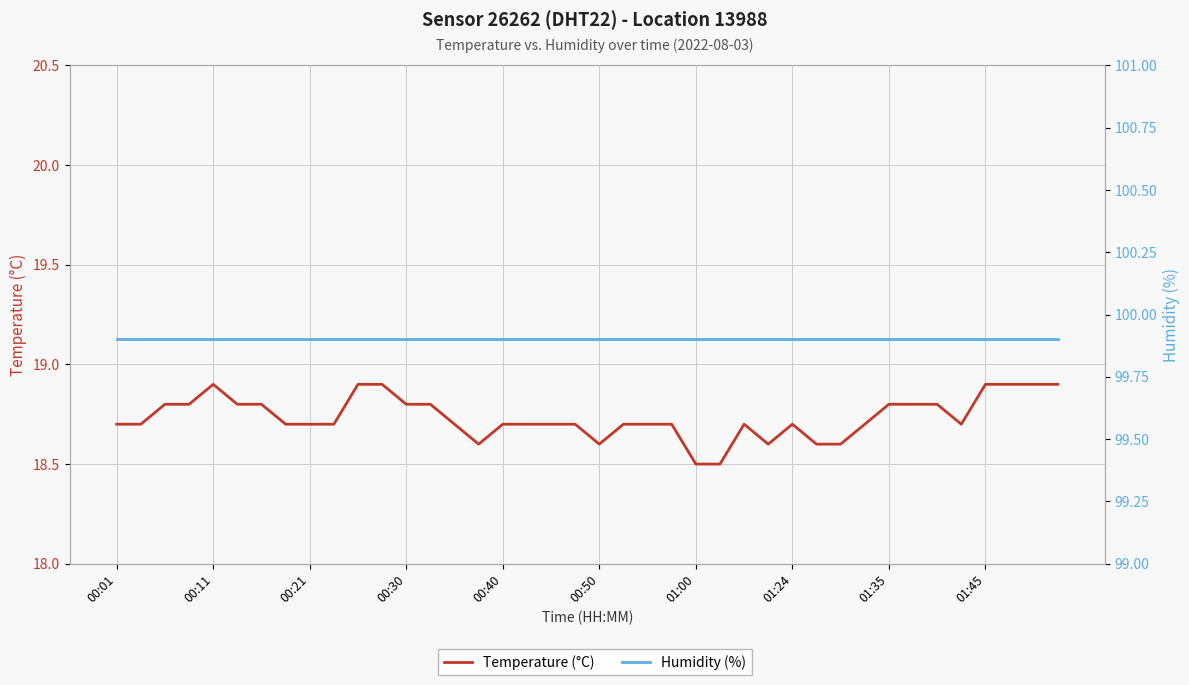

True or false: Temperature (°C) and Humidity (%) intersect in this chart.

False